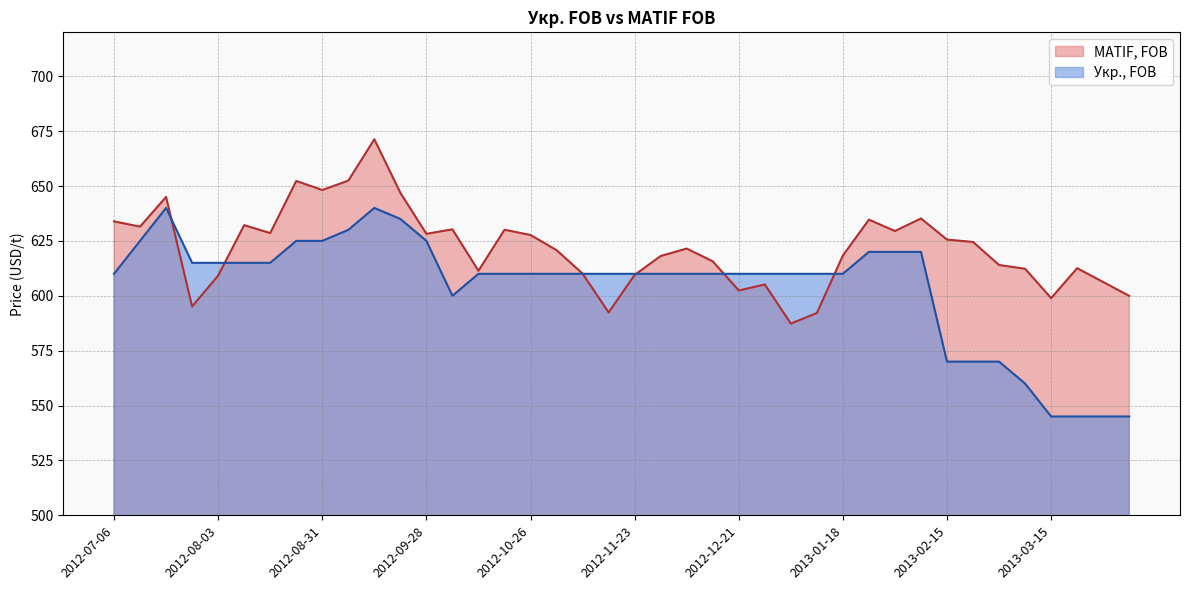

Which series has the largest range (max minus min)?

Укр., FOB